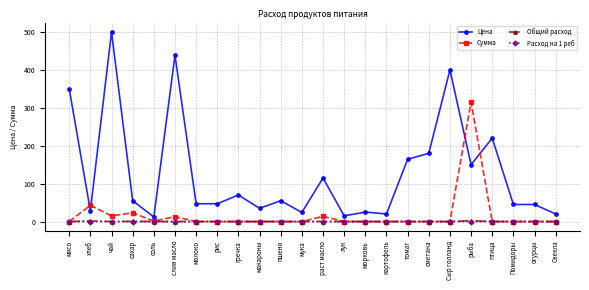

What position from the right is лук?

11